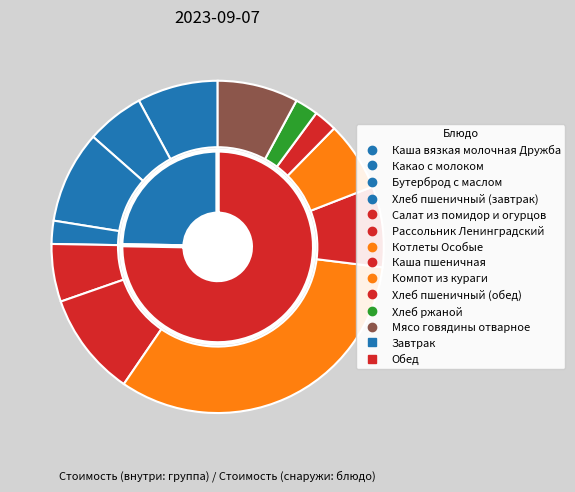

Count the number of slices in the pie.

12